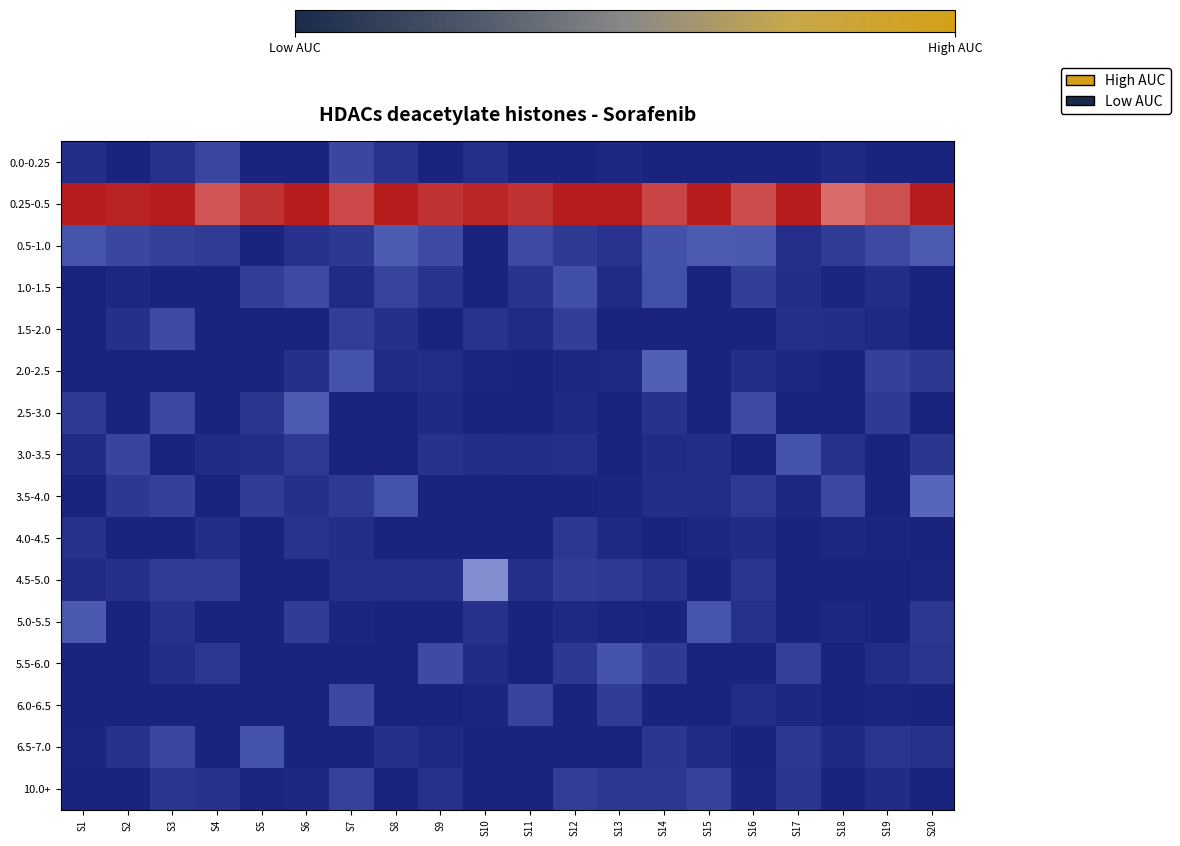

Reading right to left, list all the values displayed in this chart.

0.0-0.25: S20=0.0	S19=0.0	S18=0.0	S17=0.0	S16=0.0	S15=0.0	S14=0.0	S13=0.0	S12=0.0	S11=0.0	S10=0.0	S9=0.0	S8=0.1	S7=0.1	S6=0.0	S5=0.0	S4=0.1	S3=0.1	S2=0.0	S1=0.0
0.25-0.5: S20=1.0	S19=0.9	S18=0.8	S17=1.0	S16=0.9	S15=1.0	S14=0.9	S13=1.0	S12=1.0	S11=1.0	S10=1.0	S9=1.0	S8=1.0	S7=0.9	S6=1.0	S5=1.0	S4=0.9	S3=1.0	S2=1.0	S1=1.0
0.5-1.0: S20=0.2	S19=0.1	S18=0.1	S17=0.0	S16=0.2	S15=0.2	S14=0.2	S13=0.1	S12=0.1	S11=0.1	S10=0.0	S9=0.1	S8=0.2	S7=0.1	S6=0.1	S5=0.0	S4=0.1	S3=0.1	S2=0.1	S1=0.2
1.0-1.5: S20=0.0	S19=0.0	S18=0.0	S17=0.0	S16=0.1	S15=0.0	S14=0.2	S13=0.0	S12=0.2	S11=0.1	S10=0.0	S9=0.1	S8=0.1	S7=0.0	S6=0.1	S5=0.1	S4=0.0	S3=0.0	S2=0.0	S1=0.0
1.5-2.0: S20=0.0	S19=0.0	S18=0.0	S17=0.0	S16=0.0	S15=0.0	S14=0.0	S13=0.0	S12=0.1	S11=0.0	S10=0.1	S9=0.0	S8=0.0	S7=0.1	S6=0.0	S5=0.0	S4=0.0	S3=0.1	S2=0.0	S1=0.0
2.0-2.5: S20=0.1	S19=0.1	S18=0.0	S17=0.0	S16=0.0	S15=0.0	S14=0.2	S13=0.0	S12=0.0	S11=0.0	S10=0.0	S9=0.0	S8=0.0	S7=0.2	S6=0.0	S5=0.0	S4=0.0	S3=0.0	S2=0.0	S1=0.0
2.5-3.0: S20=0.0	S19=0.1	S18=0.0	S17=0.0	S16=0.1	S15=0.0	S14=0.1	S13=0.0	S12=0.0	S11=0.0	S10=0.0	S9=0.0	S8=0.0	S7=0.0	S6=0.2	S5=0.1	S4=0.0	S3=0.1	S2=0.0	S1=0.1
3.0-3.5: S20=0.1	S19=0.0	S18=0.1	S17=0.2	S16=0.0	S15=0.0	S14=0.0	S13=0.0	S12=0.0	S11=0.0	S10=0.0	S9=0.1	S8=0.0	S7=0.0	S6=0.1	S5=0.0	S4=0.0	S3=0.0	S2=0.1	S1=0.0
3.5-4.0: S20=0.2	S19=0.0	S18=0.1	S17=0.0	S16=0.1	S15=0.0	S14=0.0	S13=0.0	S12=0.0	S11=0.0	S10=0.0	S9=0.0	S8=0.2	S7=0.1	S6=0.0	S5=0.1	S4=0.0	S3=0.1	S2=0.1	S1=0.0
4.0-4.5: S20=0.0	S19=0.0	S18=0.0	S17=0.0	S16=0.0	S15=0.0	S14=0.0	S13=0.0	S12=0.1	S11=0.0	S10=0.0	S9=0.0	S8=0.0	S7=0.0	S6=0.1	S5=0.0	S4=0.0	S3=0.0	S2=0.0	S1=0.1
4.5-5.0: S20=0.0	S19=0.0	S18=0.0	S17=0.0	S16=0.1	S15=0.0	S14=0.1	S13=0.1	S12=0.1	S11=0.0	S10=0.3	S9=0.0	S8=0.0	S7=0.0	S6=0.0	S5=0.0	S4=0.1	S3=0.1	S2=0.0	S1=0.0
5.0-5.5: S20=0.1	S19=0.0	S18=0.0	S17=0.0	S16=0.1	S15=0.2	S14=0.0	S13=0.0	S12=0.0	S11=0.0	S10=0.1	S9=0.0	S8=0.0	S7=0.0	S6=0.1	S5=0.0	S4=0.0	S3=0.1	S2=0.0	S1=0.2
5.5-6.0: S20=0.1	S19=0.0	S18=0.0	S17=0.1	S16=0.0	S15=0.0	S14=0.1	S13=0.2	S12=0.1	S11=0.0	S10=0.0	S9=0.1	S8=0.0	S7=0.0	S6=0.0	S5=0.0	S4=0.1	S3=0.0	S2=0.0	S1=0.0
6.0-6.5: S20=0.0	S19=0.0	S18=0.0	S17=0.0	S16=0.0	S15=0.0	S14=0.0	S13=0.1	S12=0.0	S11=0.1	S10=0.0	S9=0.0	S8=0.0	S7=0.1	S6=0.0	S5=0.0	S4=0.0	S3=0.0	S2=0.0	S1=0.0
6.5-7.0: S20=0.1	S19=0.1	S18=0.0	S17=0.1	S16=0.0	S15=0.0	S14=0.1	S13=0.0	S12=0.0	S11=0.0	S10=0.0	S9=0.0	S8=0.0	S7=0.0	S6=0.0	S5=0.2	S4=0.0	S3=0.1	S2=0.1	S1=0.0
10.0+: S20=0.0	S19=0.0	S18=0.0	S17=0.1	S16=0.0	S15=0.1	S14=0.1	S13=0.1	S12=0.1	S11=0.0	S10=0.0	S9=0.1	S8=0.0	S7=0.1	S6=0.0	S5=0.0	S4=0.1	S3=0.1	S2=0.0	S1=0.0